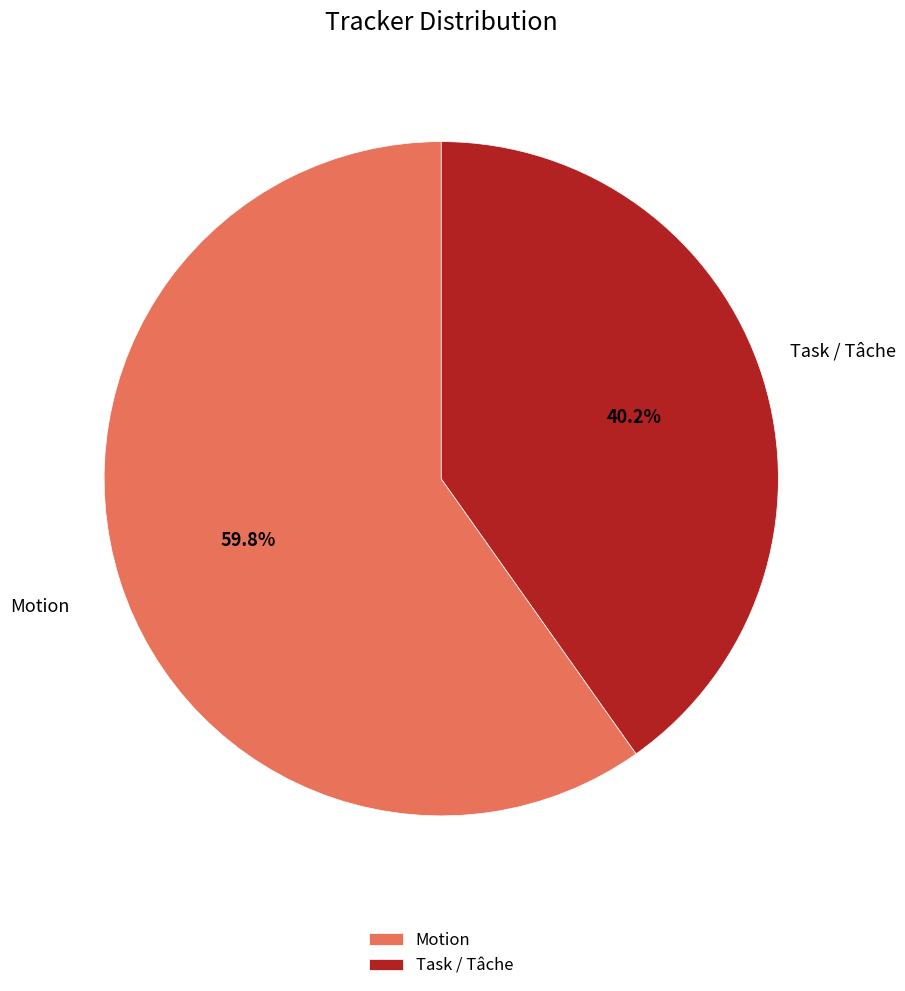

What percentage is NOT represented by Motion?

40.2%